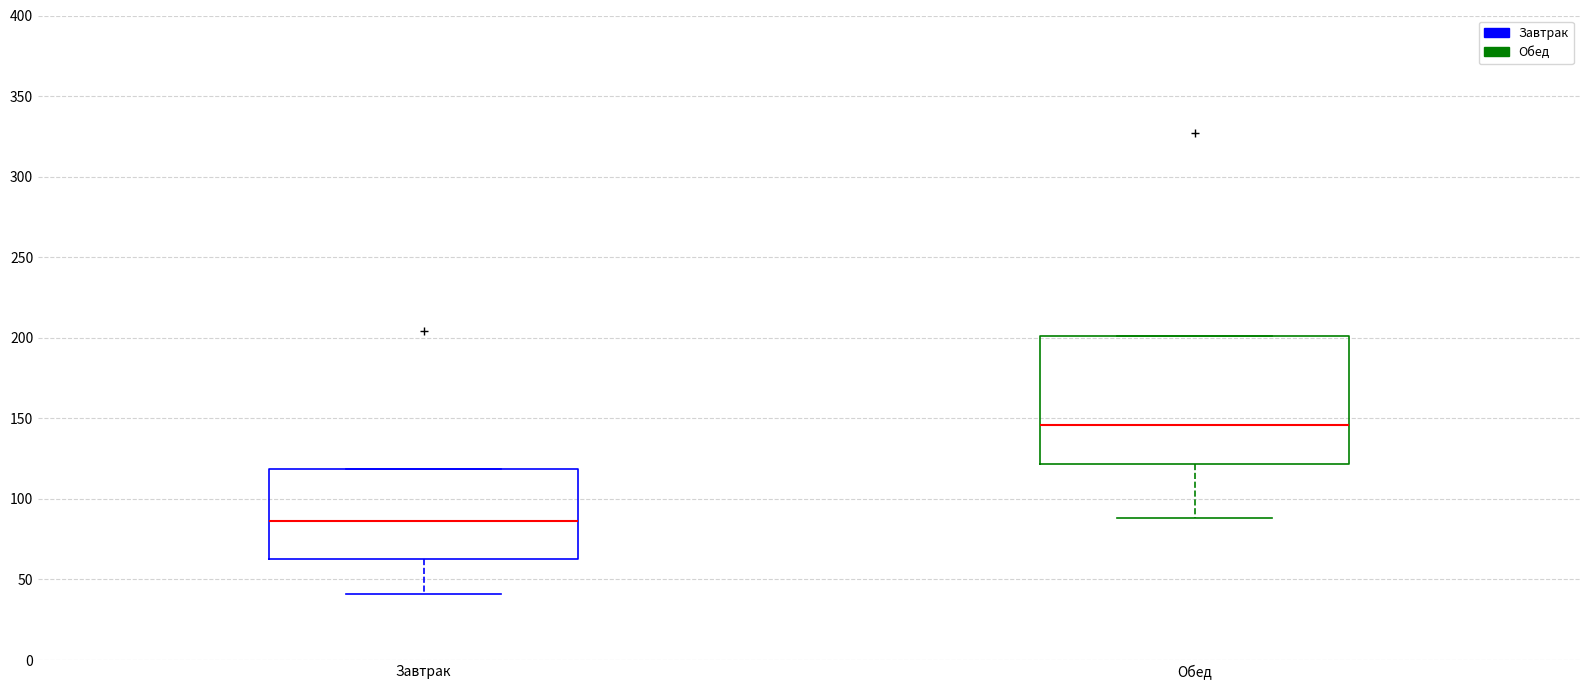

Which box's median line is the highest?

Обед